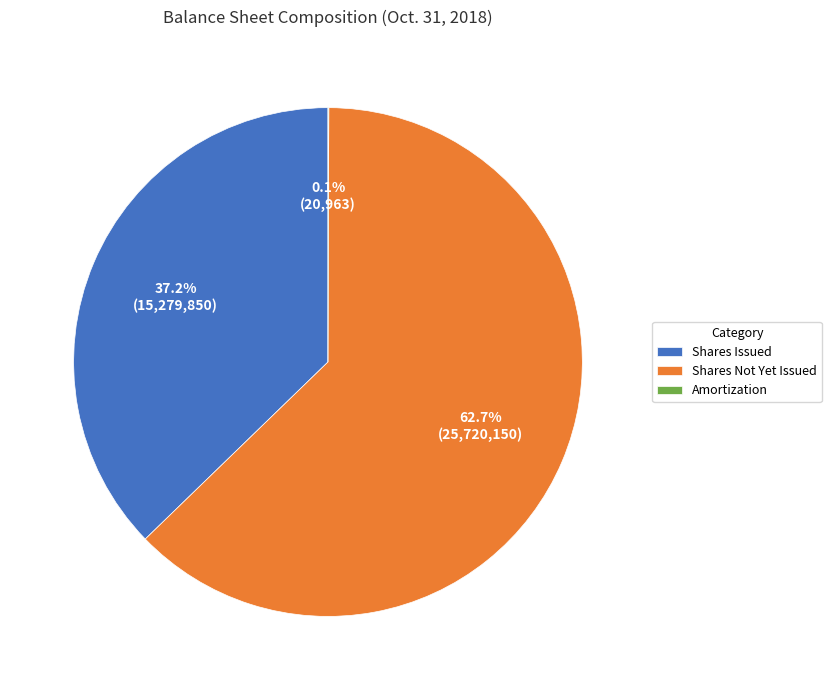

How much of the chart is everything except Shares Issued?

62.8%